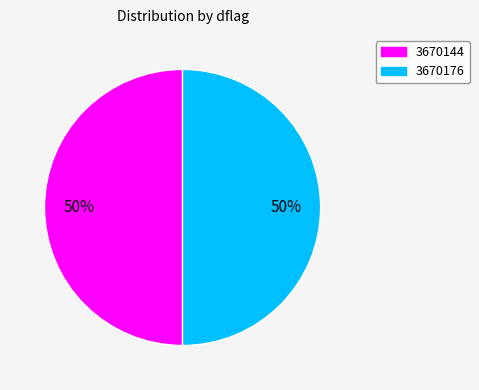

Count the number of slices in the pie.

2